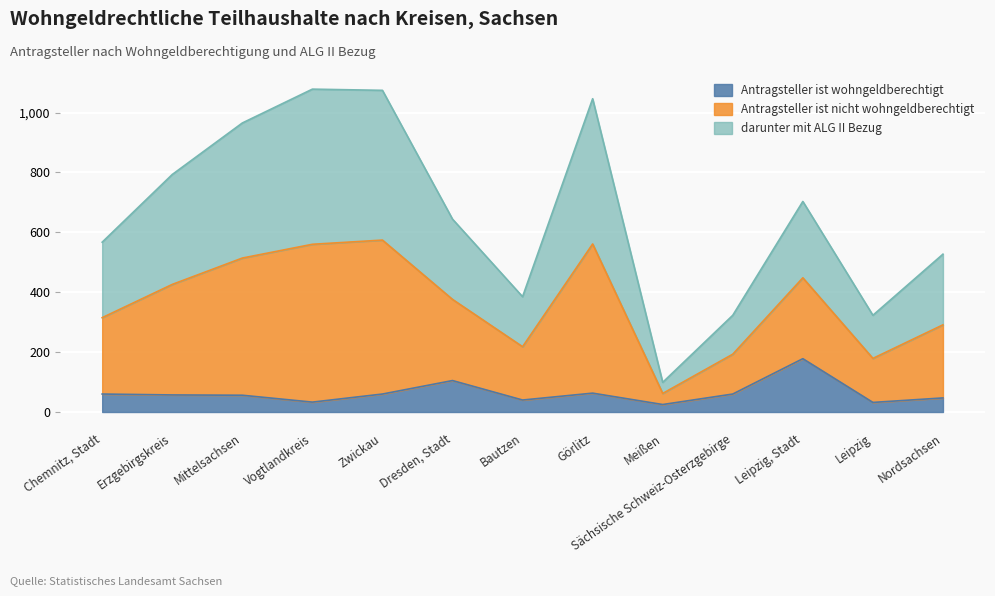

What is the total value across all series at Leipzig?

323